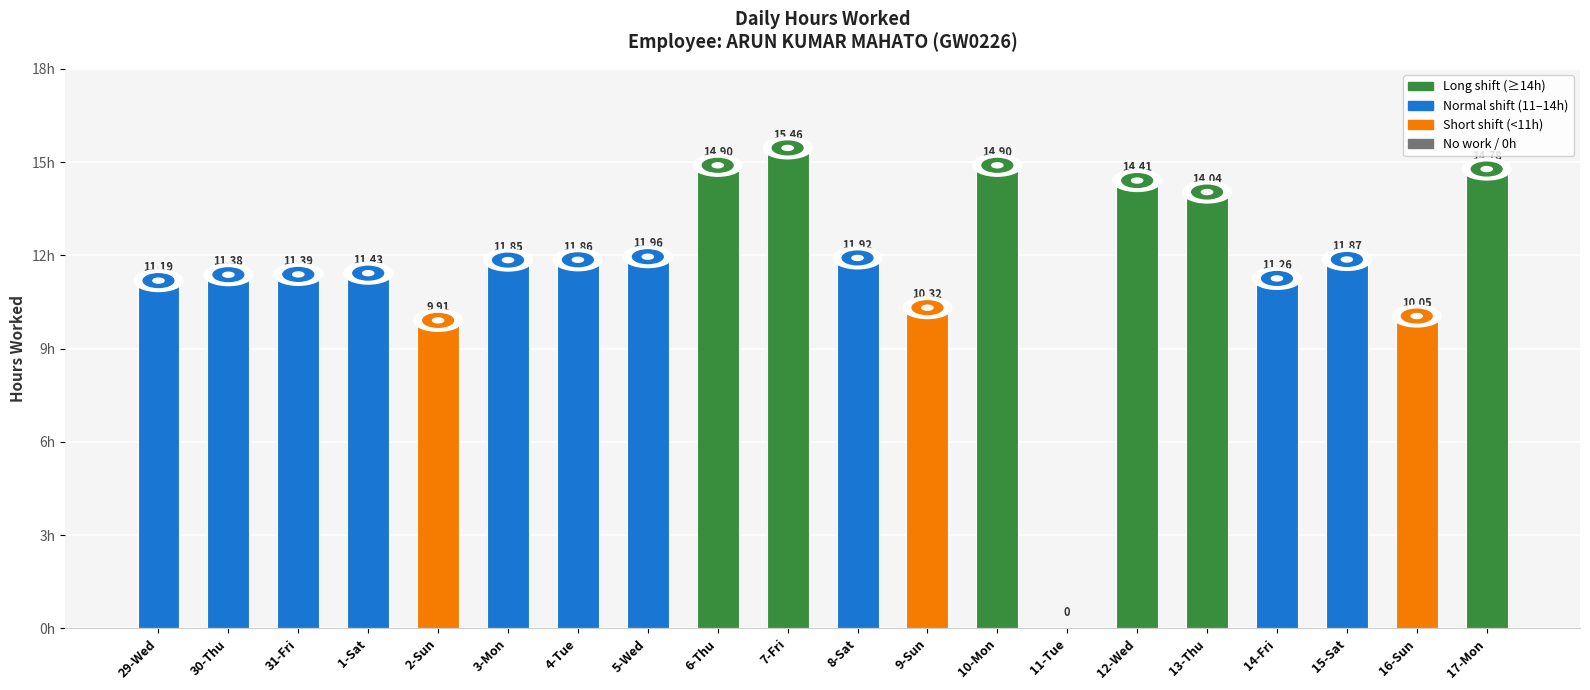

What is the sum of the values at 12-Wed and 10-Mon?

29.3